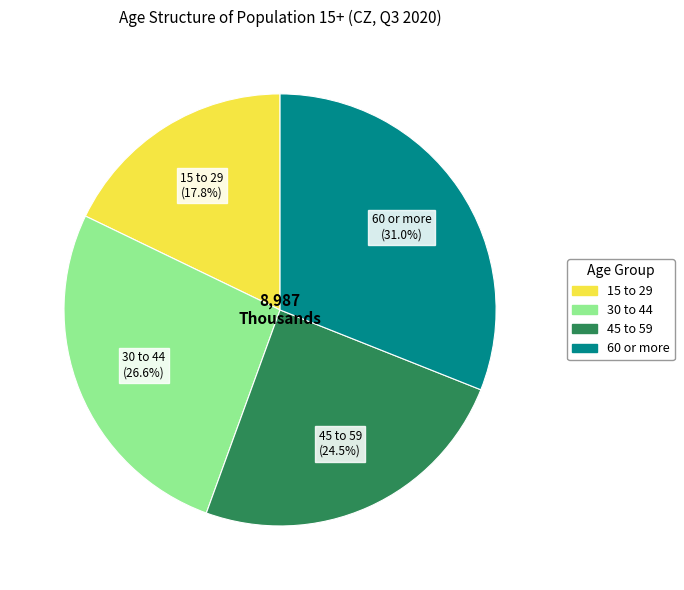

Which slice is the smallest?

15 to 29